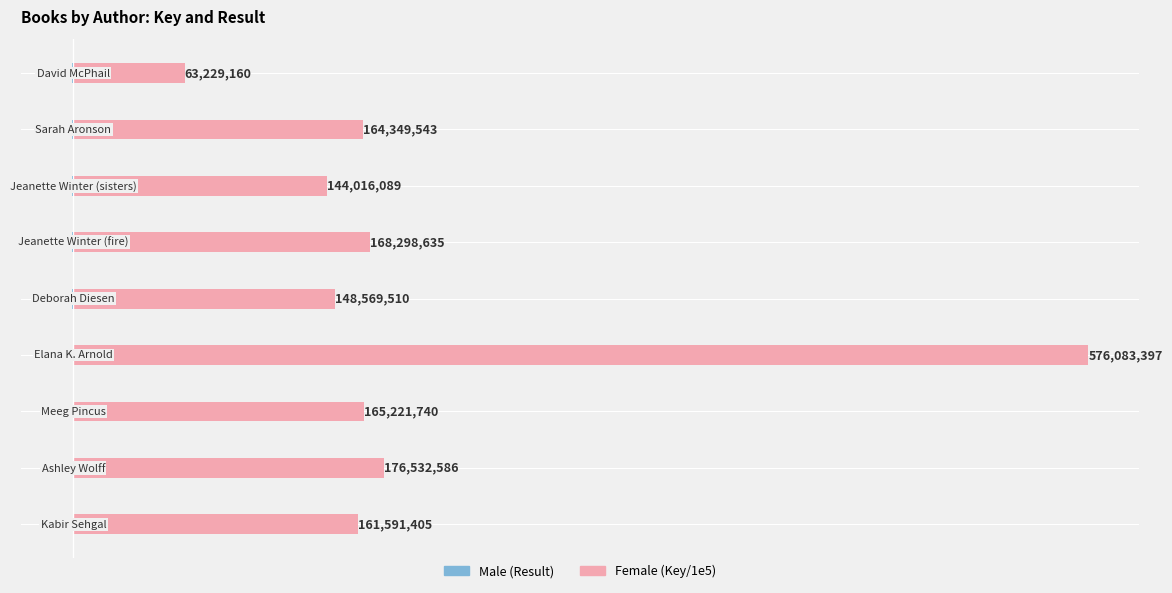

The Female series shows 932.5 at 2. True or false?

False